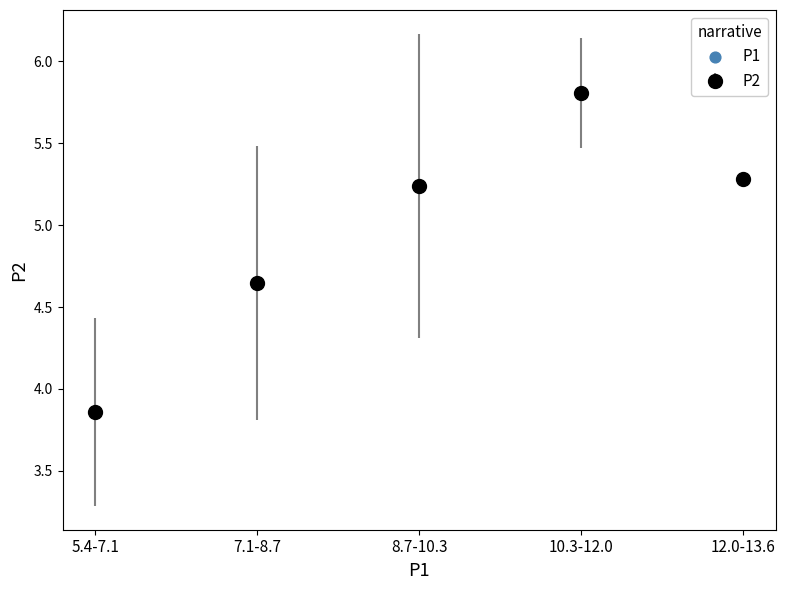

What is the ratio of the value at 12.0-13.6 to the value at 8.7-10.3?

1.0